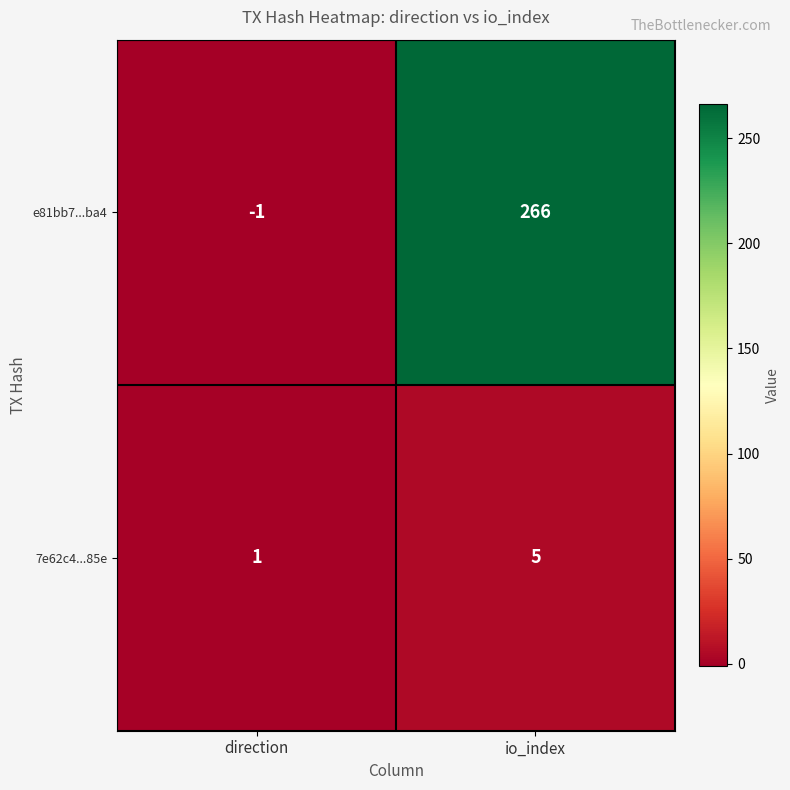

At direction, list the series in order from largest to smallest.

7e62c4...85e, e81bb7...ba4